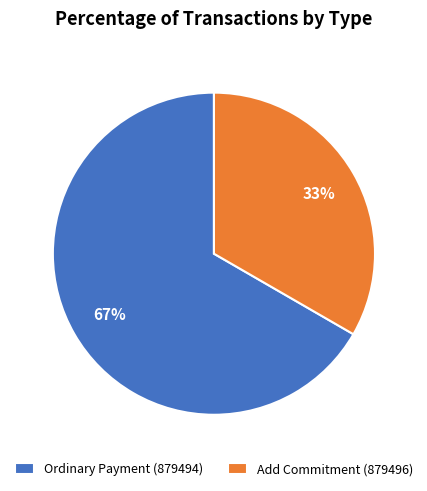

How many segments does this pie chart have?

2